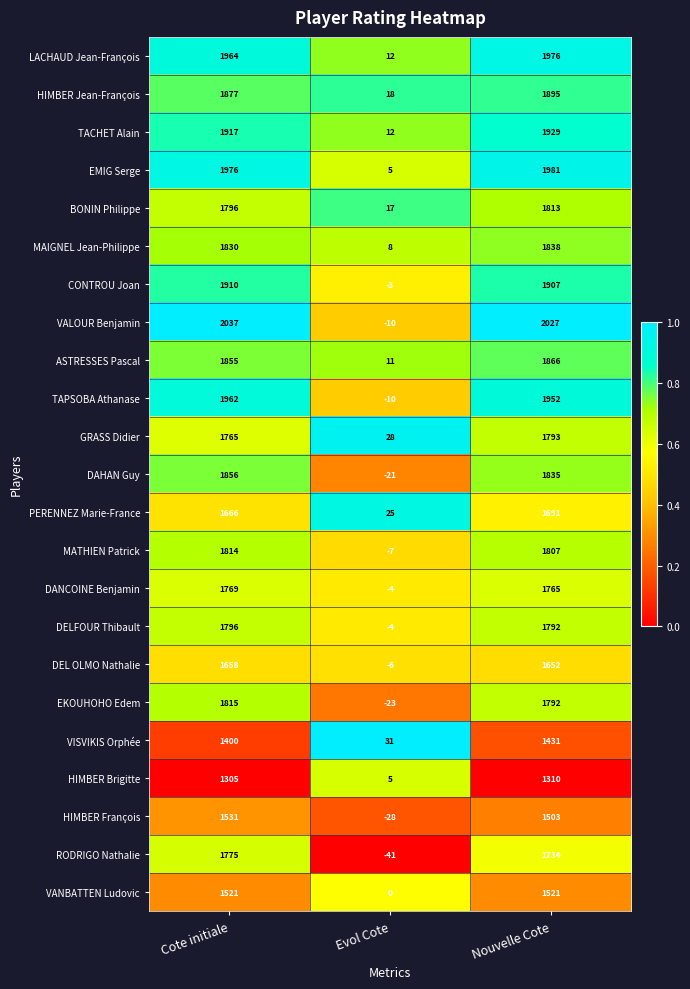

What is the spread (max minus min) of values at Cote initiale?

732